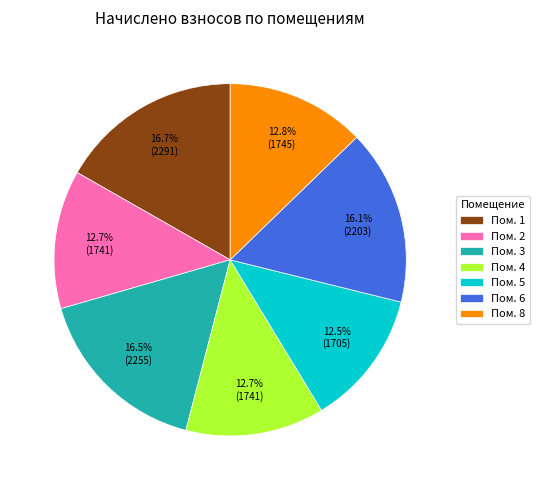

Is there any slice that represents more than half of the pie?

No